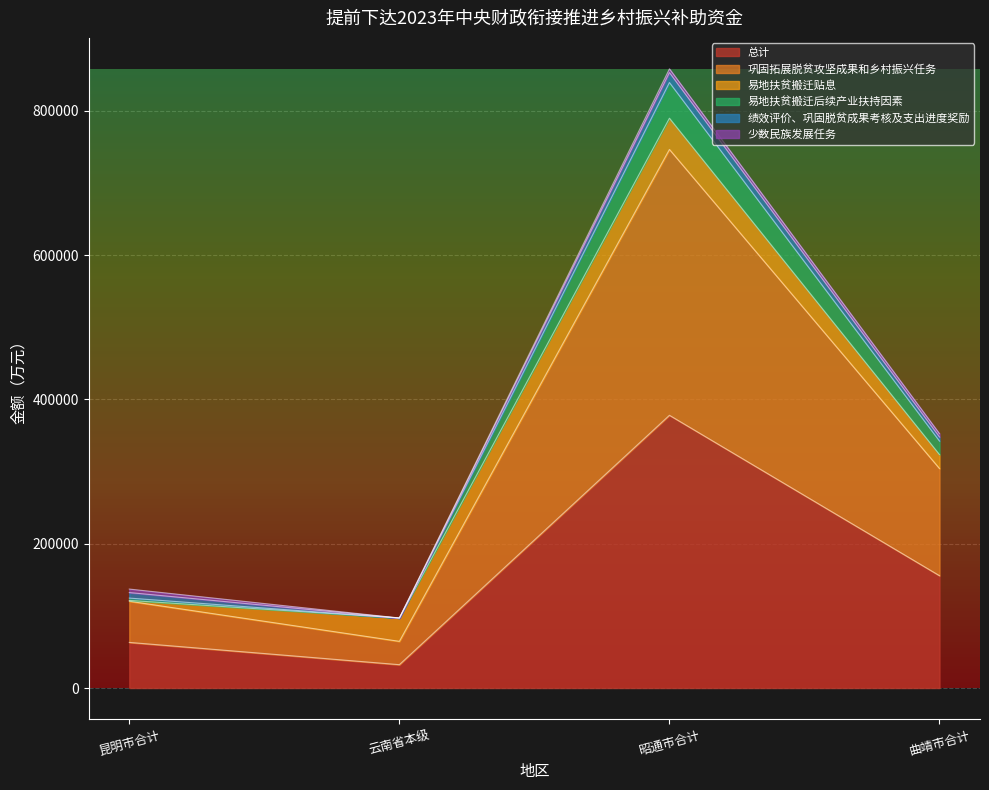

True or false: 易地扶贫搬迁后续产业扶持因素 and 总计 cross at least once.

False